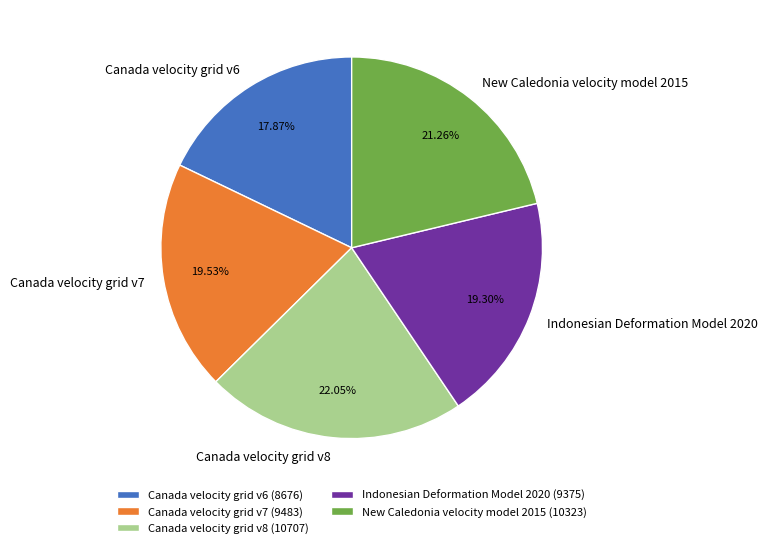

Is it true that Canada velocity grid v6 is 18% of the pie?

True